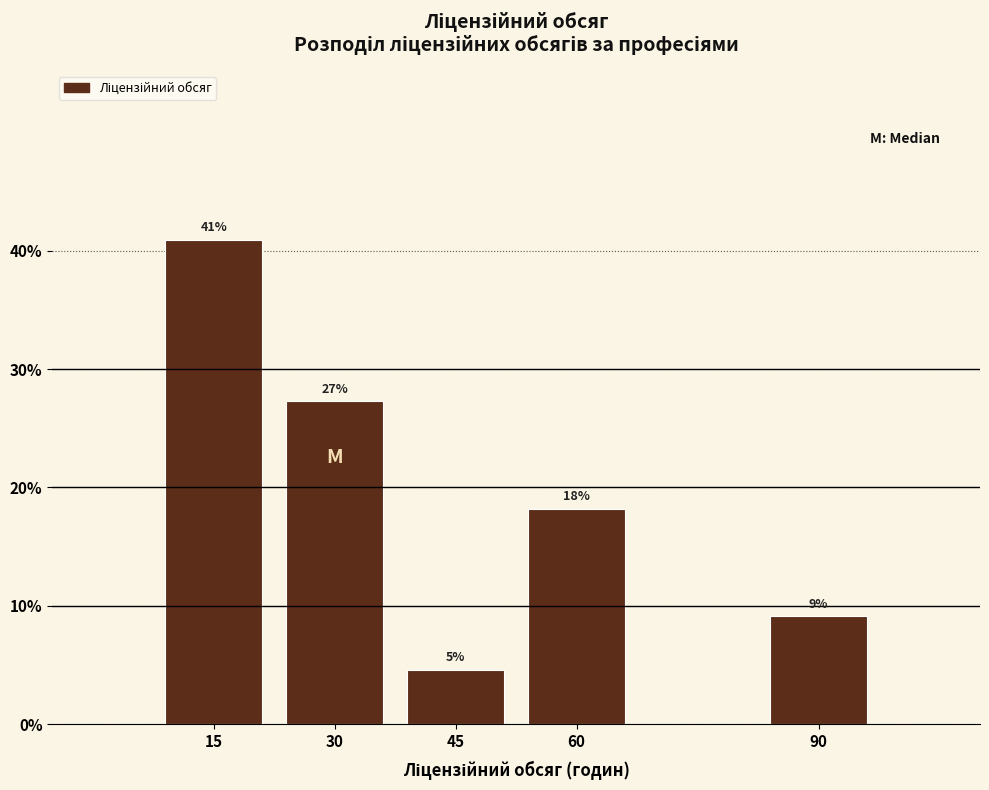

How many bars are there in total?

5